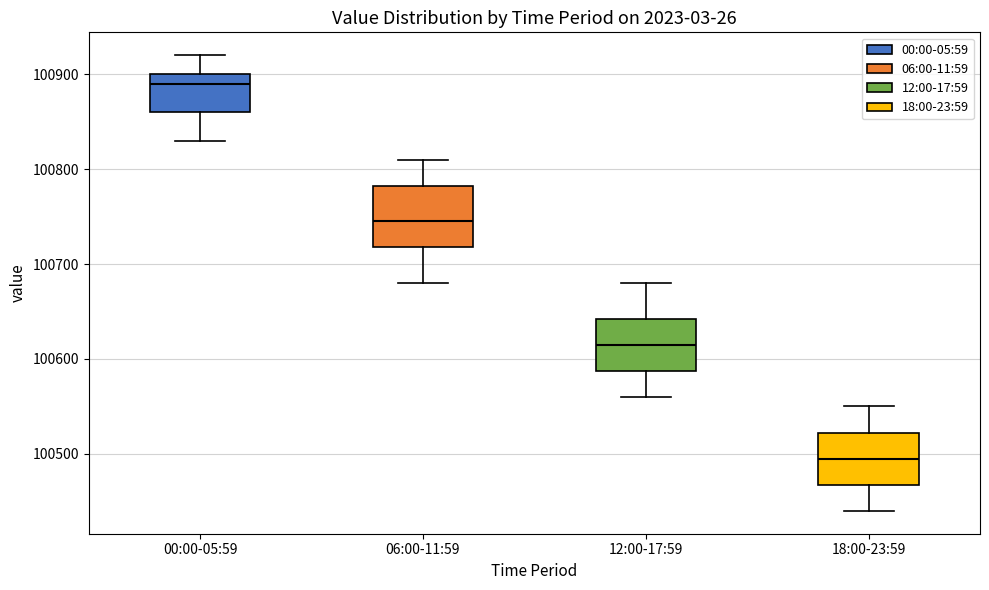

Which box is the tallest, from its lower edge to its upper edge?

06:00-11:59